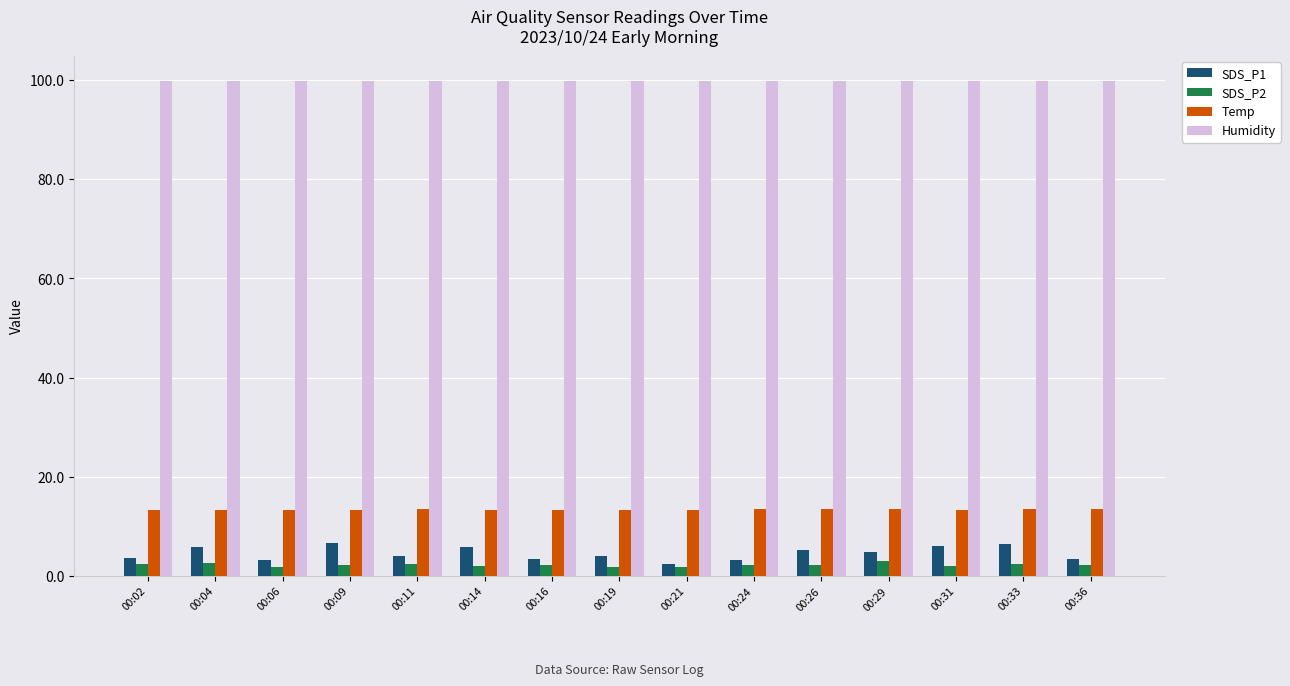

How many Temp values are between 13 and 14?

15